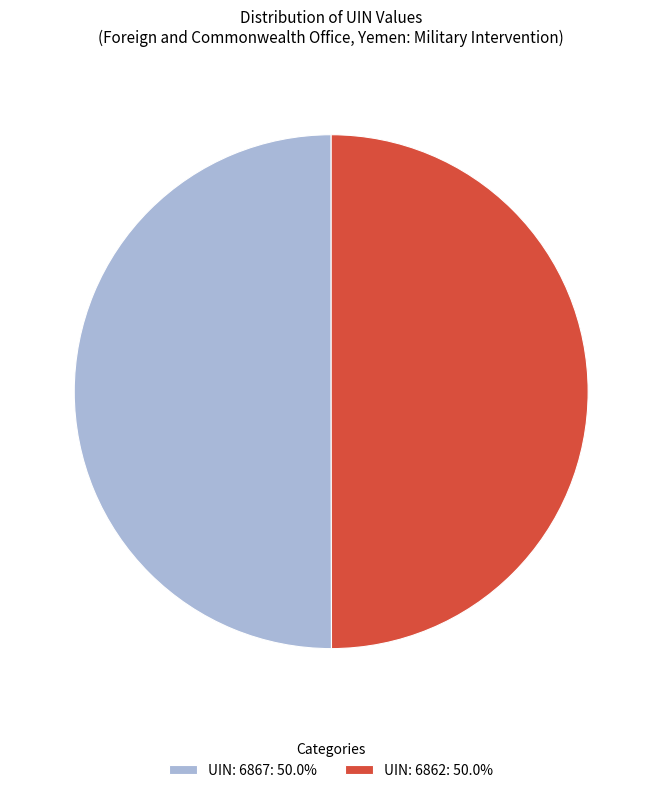

Combined, do UIN: 6862: 50.0% and UIN: 6867: 50.0% account for over 50%?

Yes